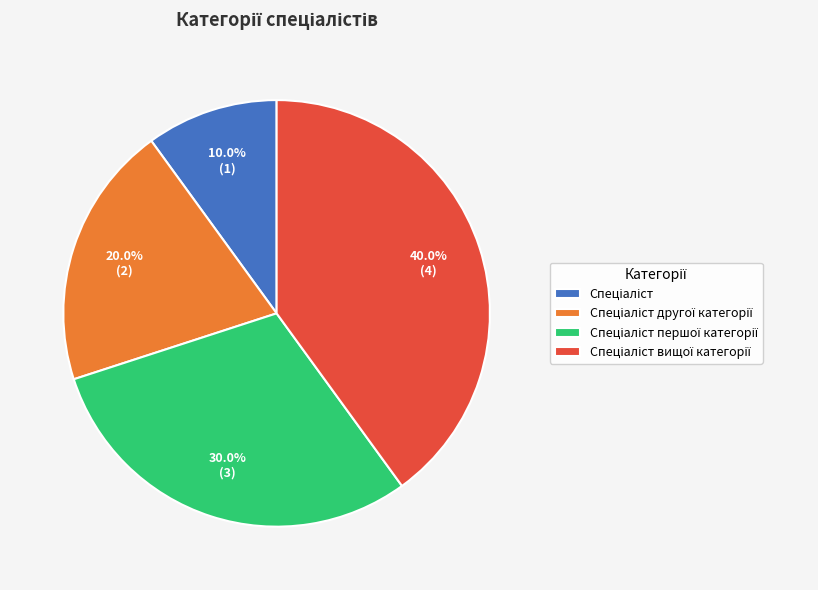

Does any single category account for the majority?

No